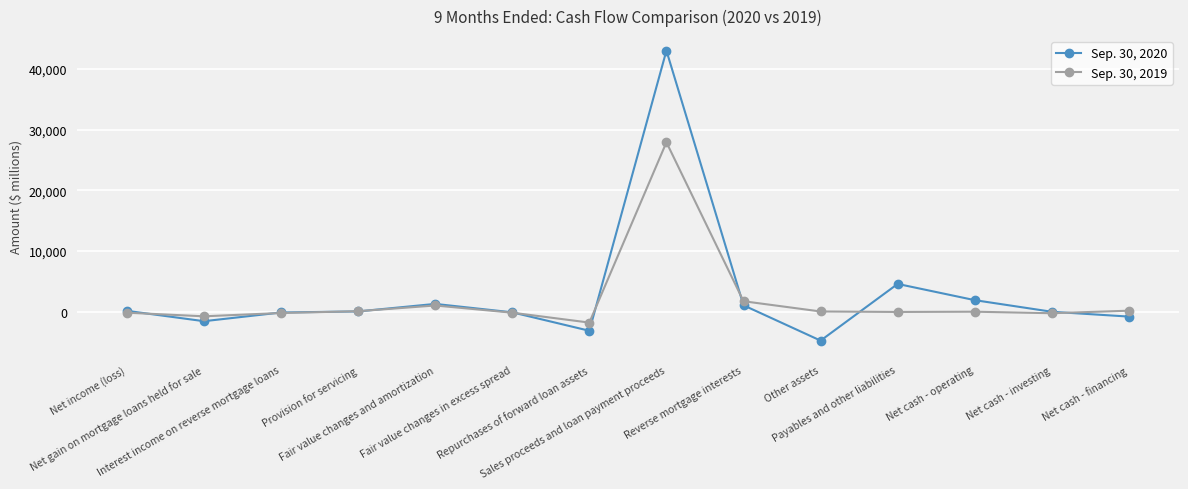

Count the number of categories in the chart.

14